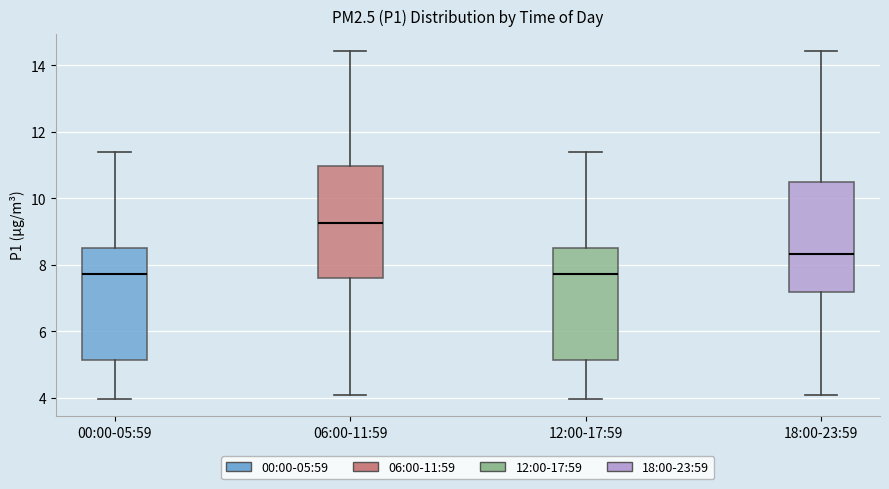

Reading left to right, read every box against the y-axis: the position of its median line, the range the box covers, and the ends of its whiskers. The values are not printed on the chart, so give them approximately, as read against the axis.

00:00-05:59: median 7.8, box 5.2 to 8.6, whiskers 4.0 to 11.4
06:00-11:59: median 9.2, box 7.6 to 11.0, whiskers 4.2 to 14.4
12:00-17:59: median 7.8, box 5.2 to 8.6, whiskers 4.0 to 11.4
18:00-23:59: median 8.4, box 7.2 to 10.6, whiskers 4.2 to 14.4